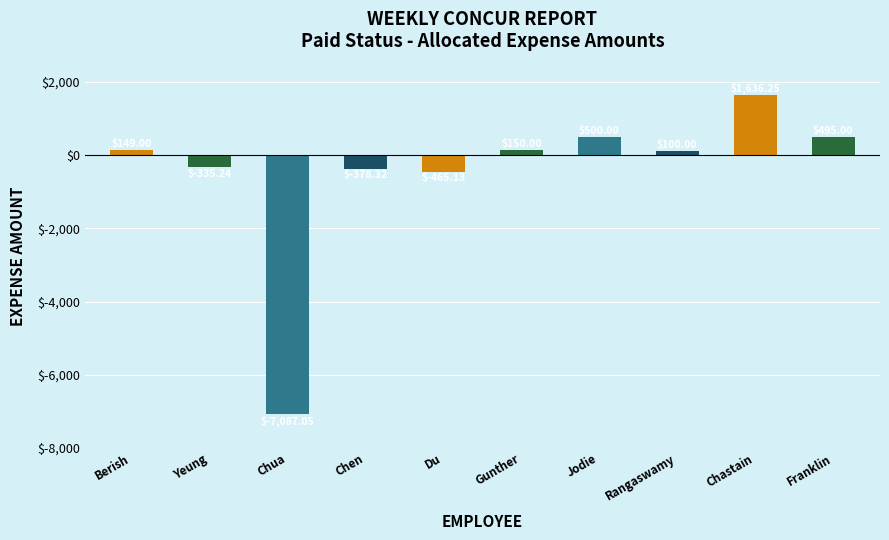

List the labels in order of value, smallest first.

Chua, Du, Chen, Yeung, Rangaswamy, Berish, Gunther, Franklin, Jodie, Chastain